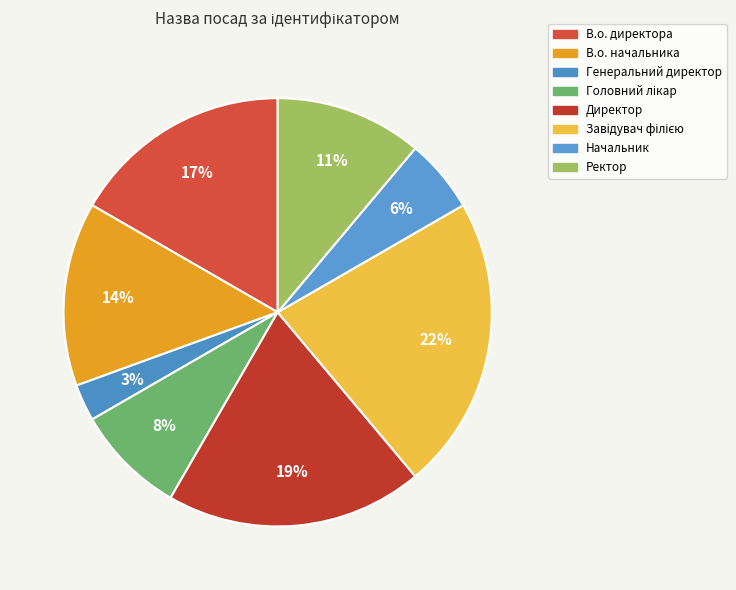

How many segments does this pie chart have?

8